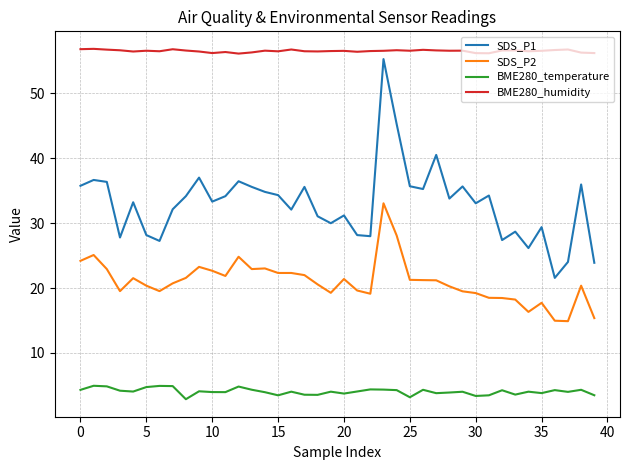

List the series in order of their overall mean, highest first.

BME280_humidity, SDS_P1, SDS_P2, BME280_temperature